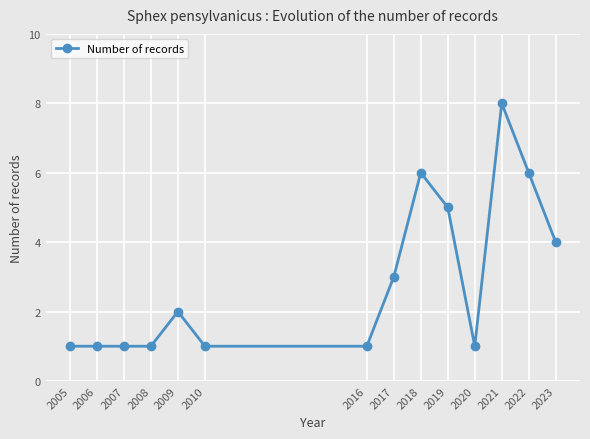

Reading left to right, extract all data points from this chart.

1	1	1	1	2	1	1	3	6	5	1	8	6	4